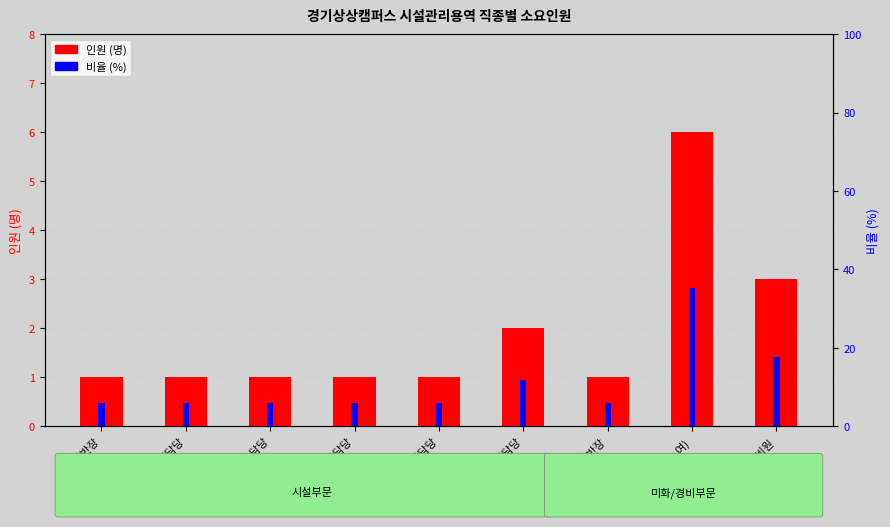

What are all the series names shown in the legend?

인원, 비율 (%)